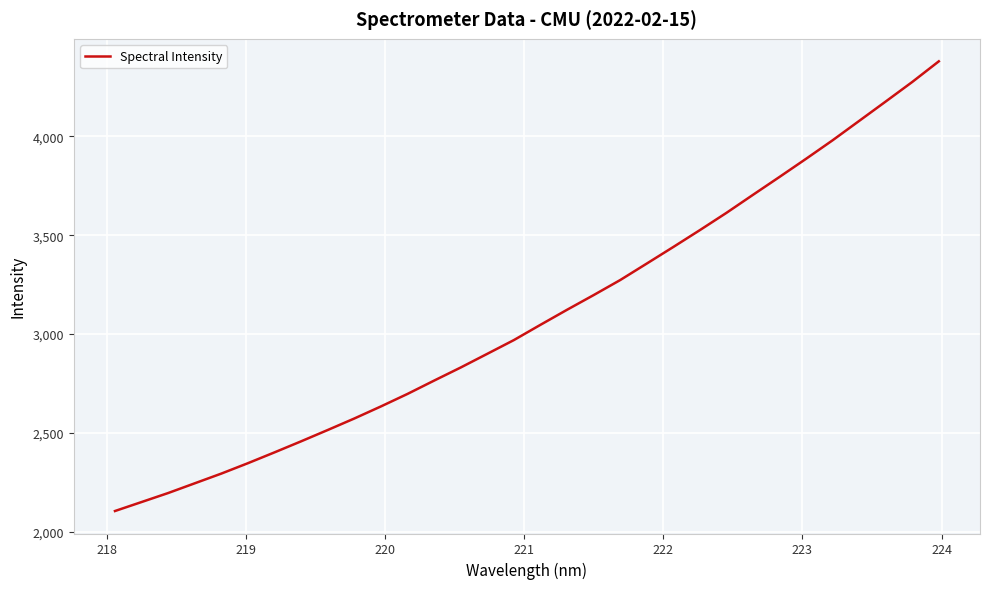

Count the number of values greater than 3046.

16